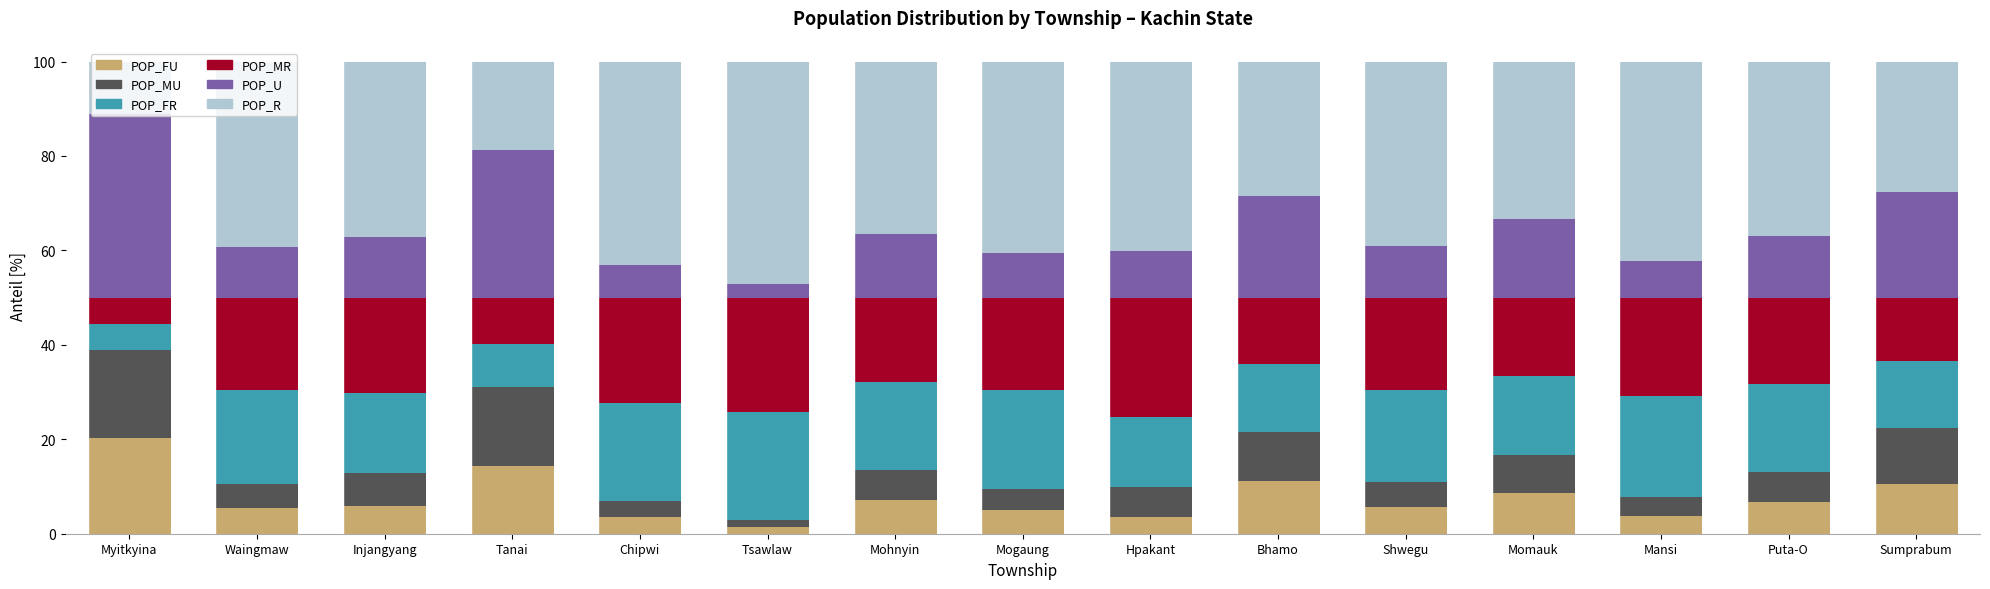

What is the difference between the POP_FU values at Mogaung and Bhamo?

6.1